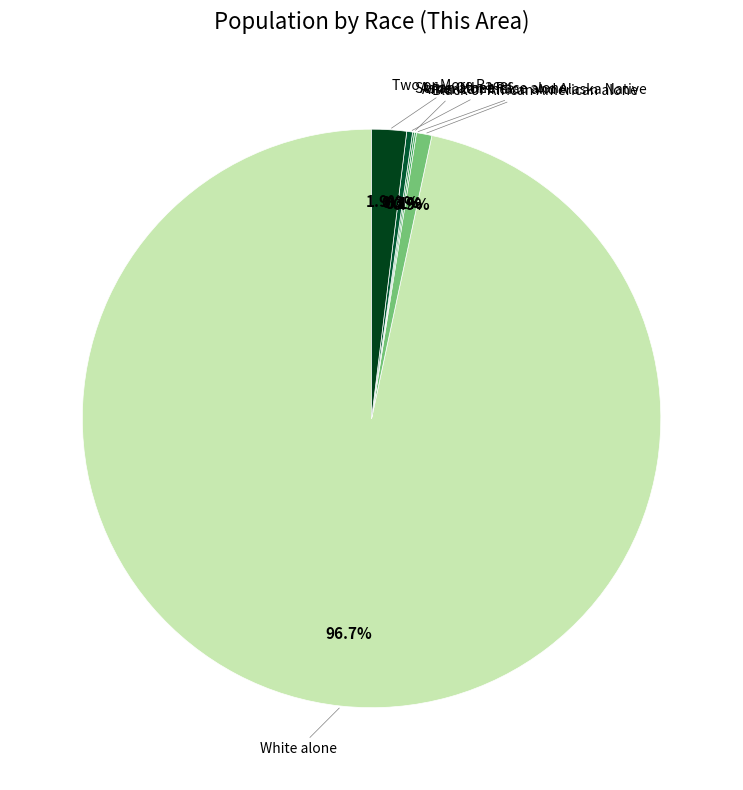

How many segments does this pie chart have?

6